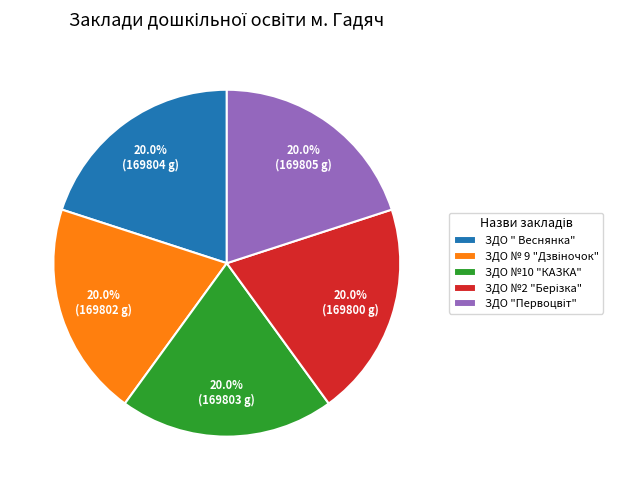

Is it true that ЗДО " Веснянка" is 20% of the pie?

True